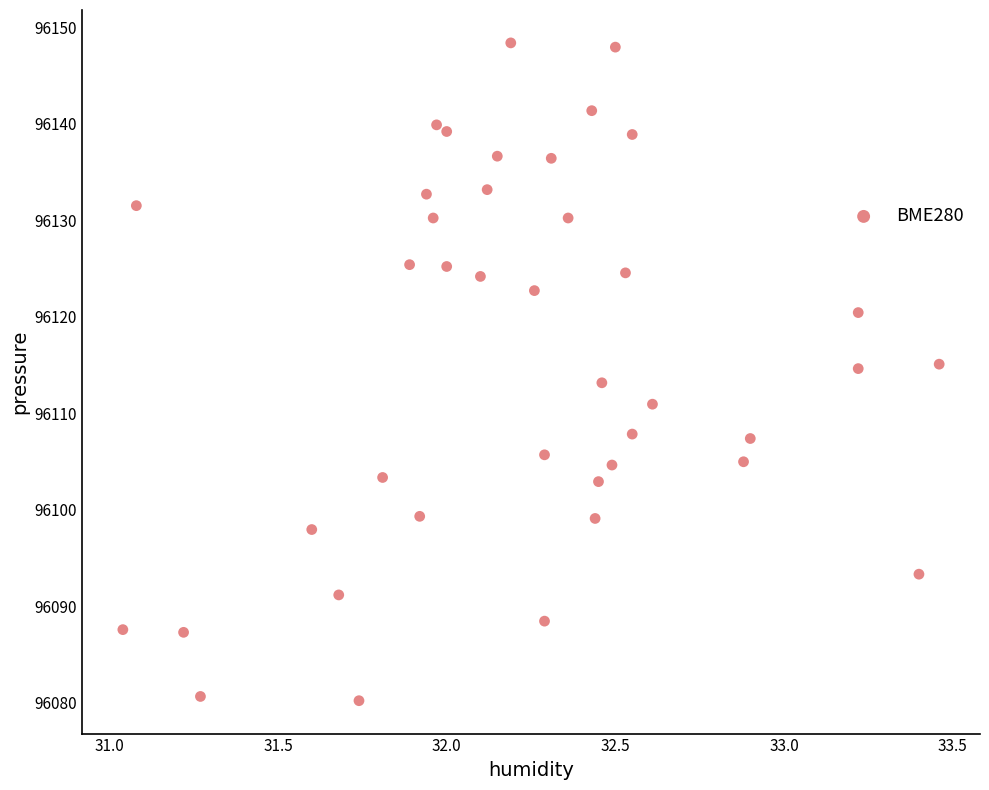

What is the range of Y values (max minus min)?

68.2